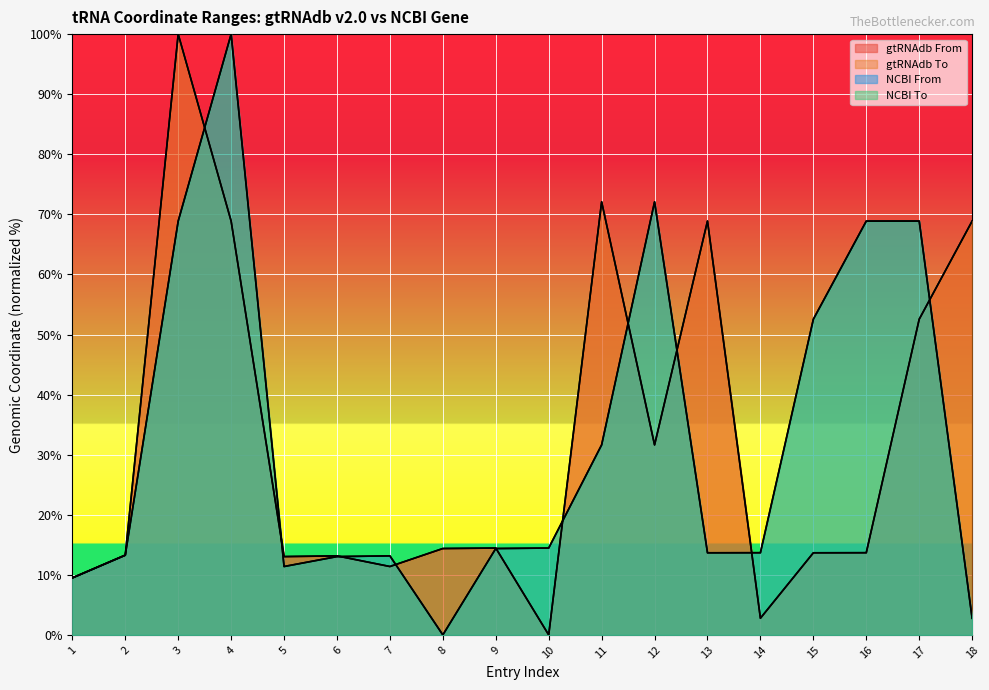

What is the value of the gtRNAdb From point at the 18th from the left?

68.9